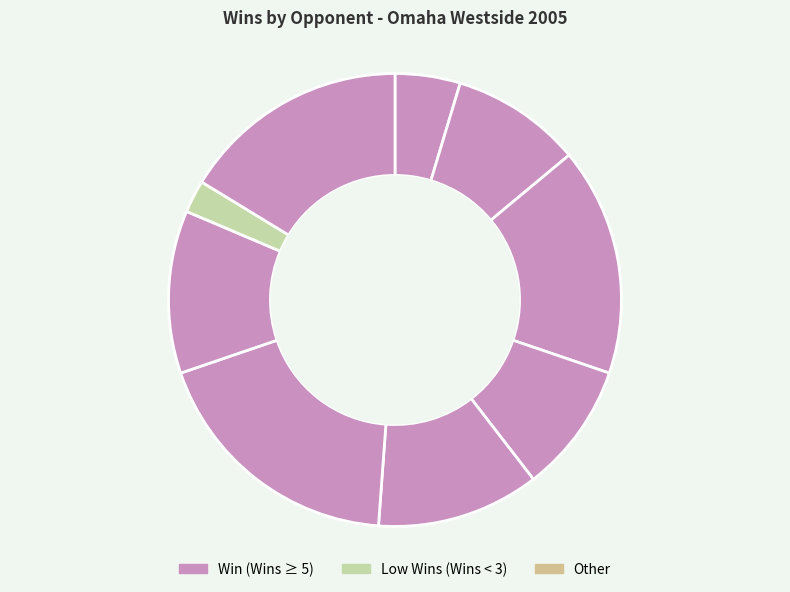

Count the number of slices in the pie.

9